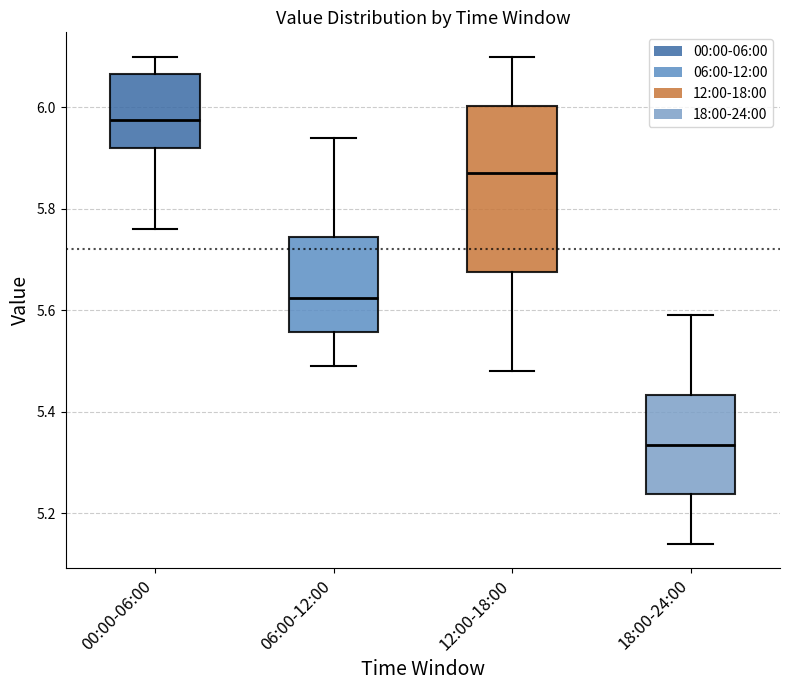

Comparing the boxes themselves (not the whiskers), which one is the tallest?

12:00-18:00